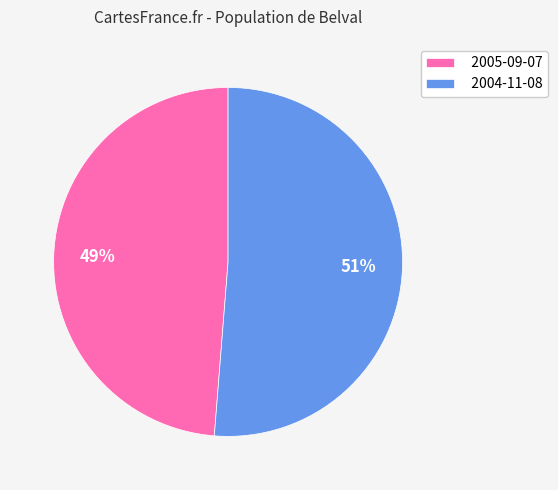

How many slices are in this pie chart?

2